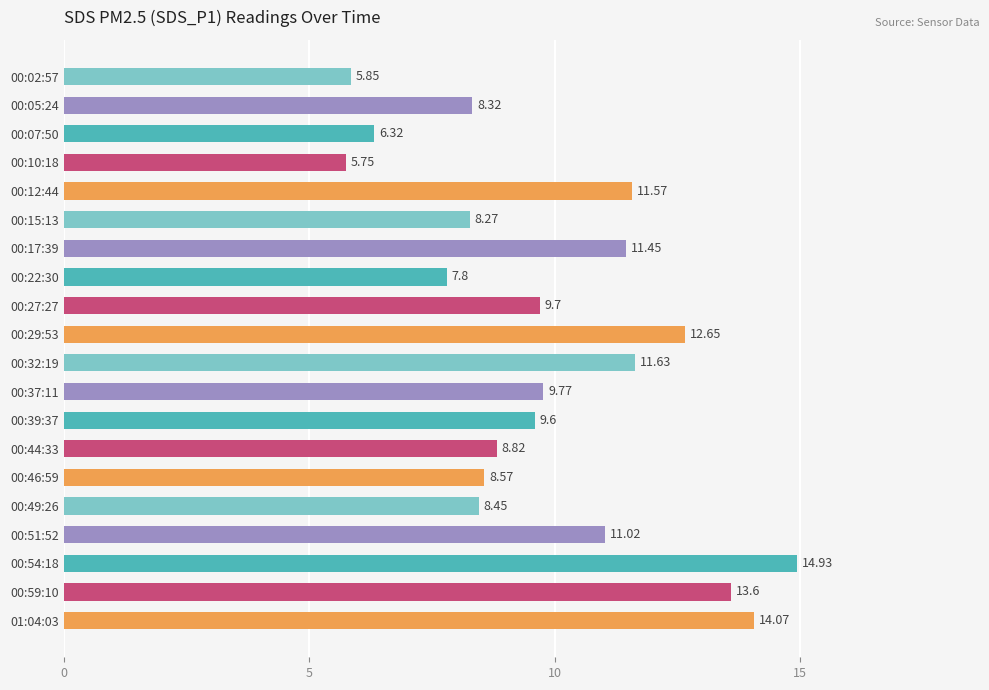

Rank the categories by value from lowest to highest.

00:10:18, 00:02:57, 00:07:50, 00:22:30, 00:15:13, 00:05:24, 00:49:26, 00:46:59, 00:44:33, 00:39:37, 00:27:27, 00:37:11, 00:51:52, 00:17:39, 00:12:44, 00:32:19, 00:29:53, 00:59:10, 01:04:03, 00:54:18